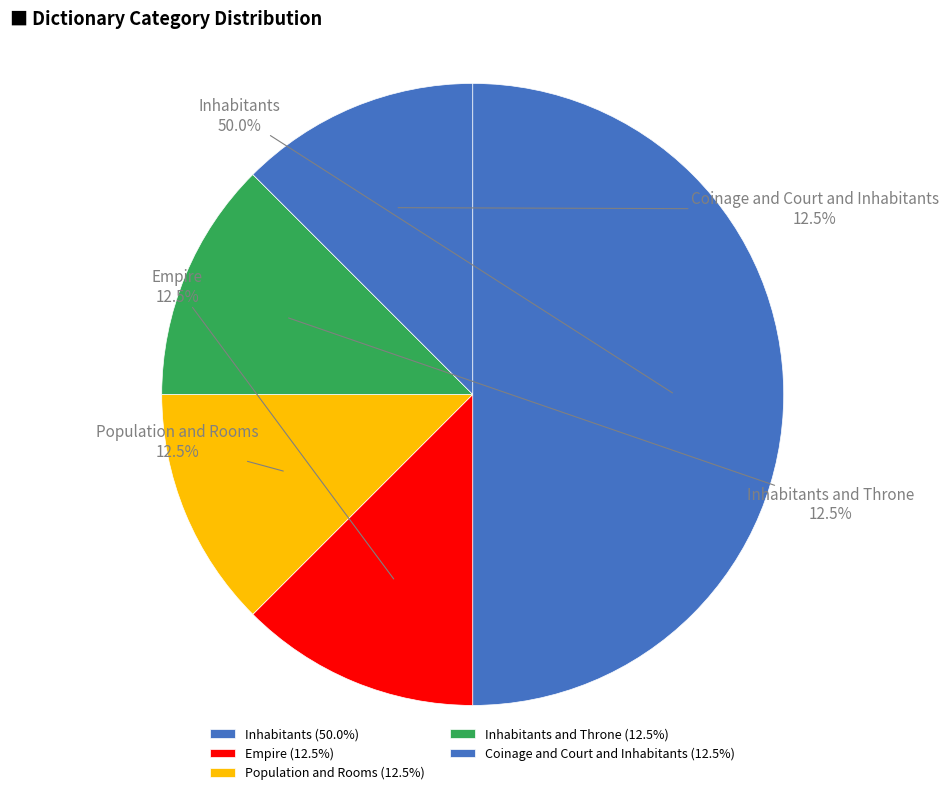

Does Coinage and Court and Inhabitants represent more than half of the total?

No